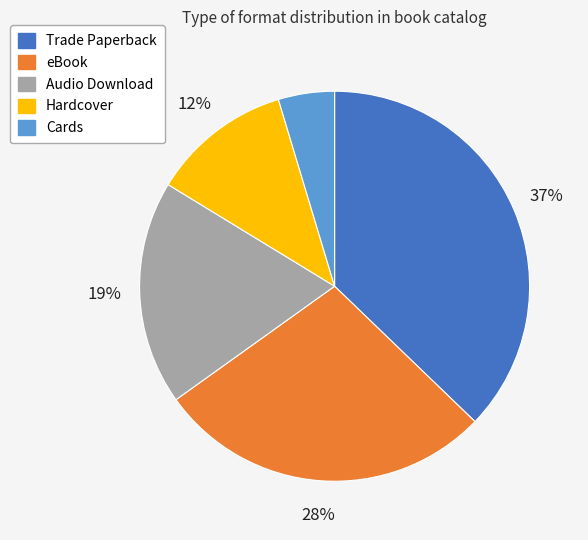

Does any single category account for the majority?

No